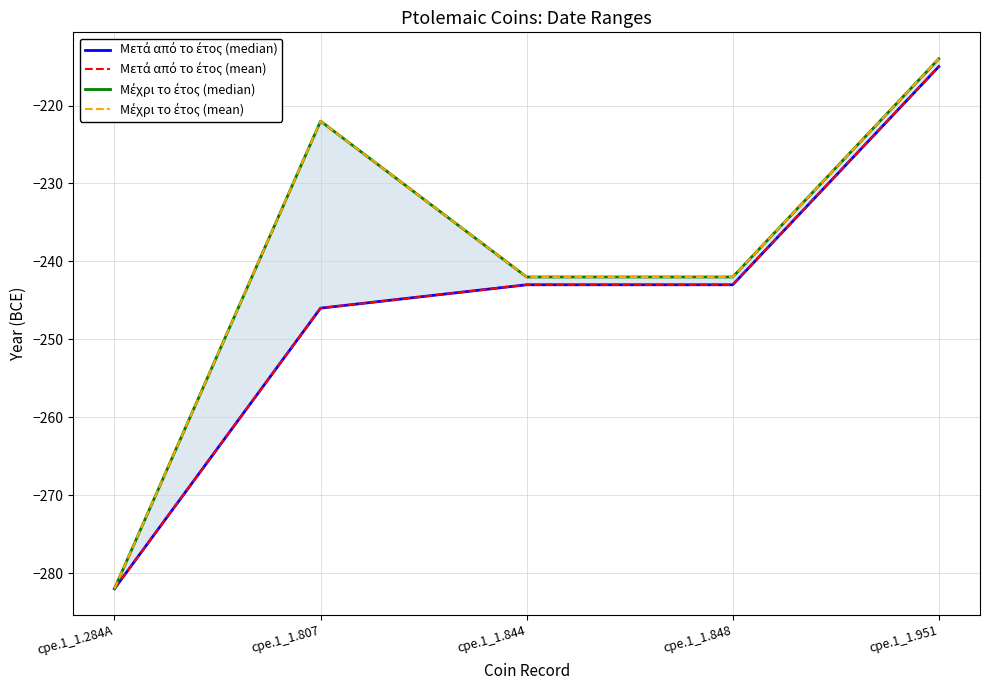

What is the difference between the highest and lowest values at cpe.1_1.848?

1